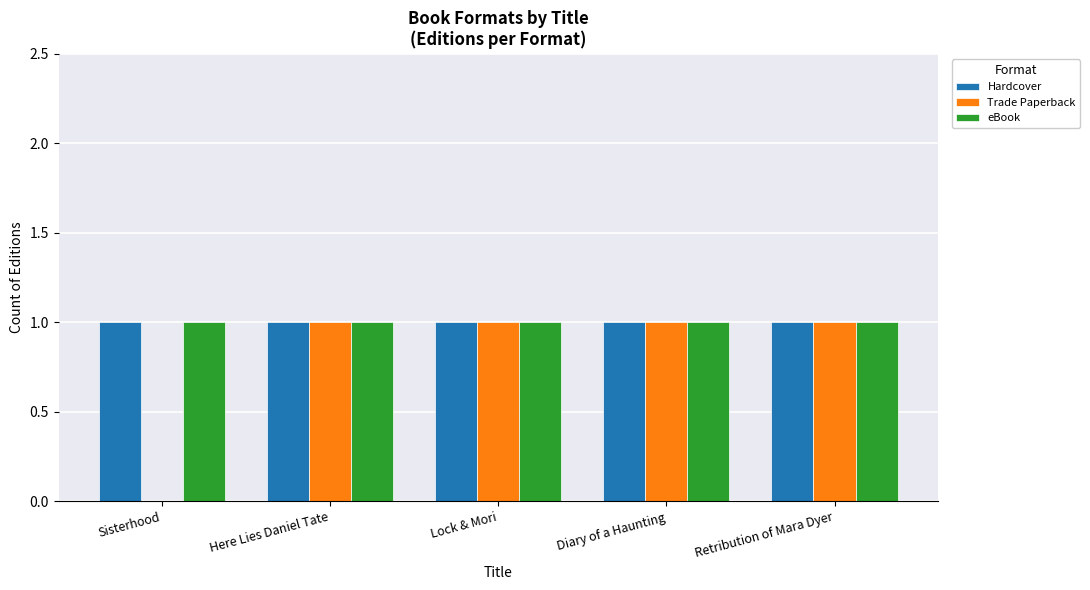

Reading left to right, transcribe all the data shown in this chart.

Hardcover: 1	1	1	1	1
Trade Paperback: 0	1	1	1	1
eBook: 1	1	1	1	1